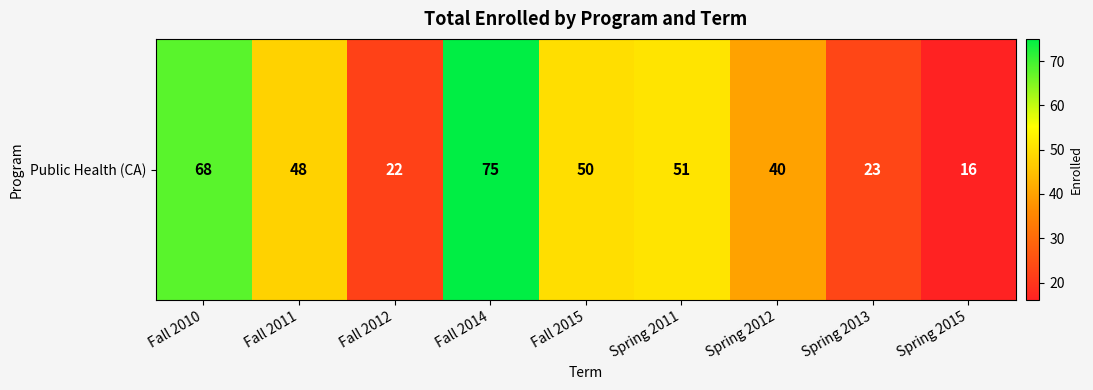

What is the change in value from Fall 2014 to Spring 2012?

-35